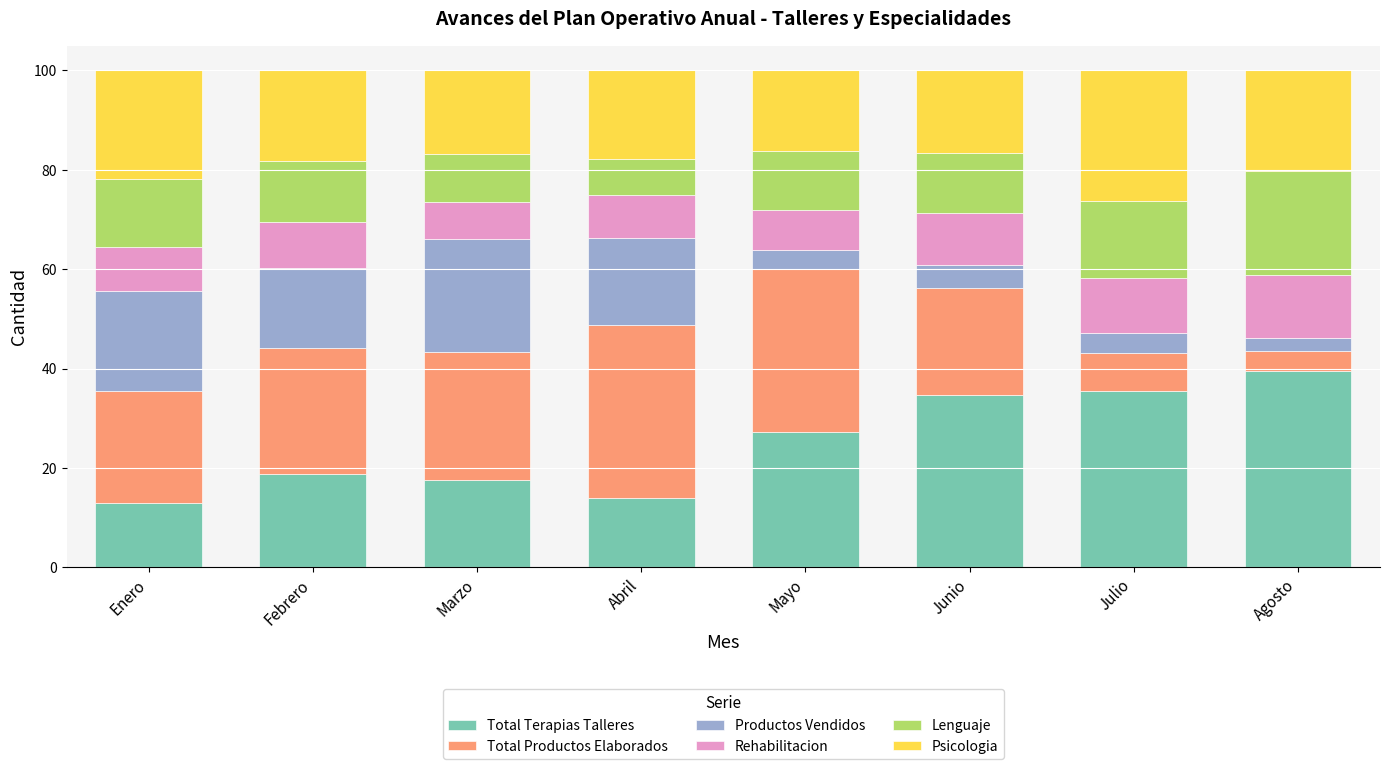

The Total Terapias Talleres series shows 13.9 at Abril. True or false?

True